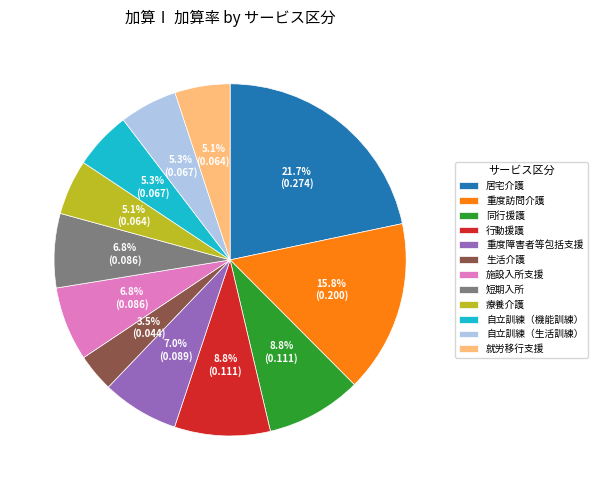

To the nearest percent, what is the difference between the largest and smallest slice percentages?

18%